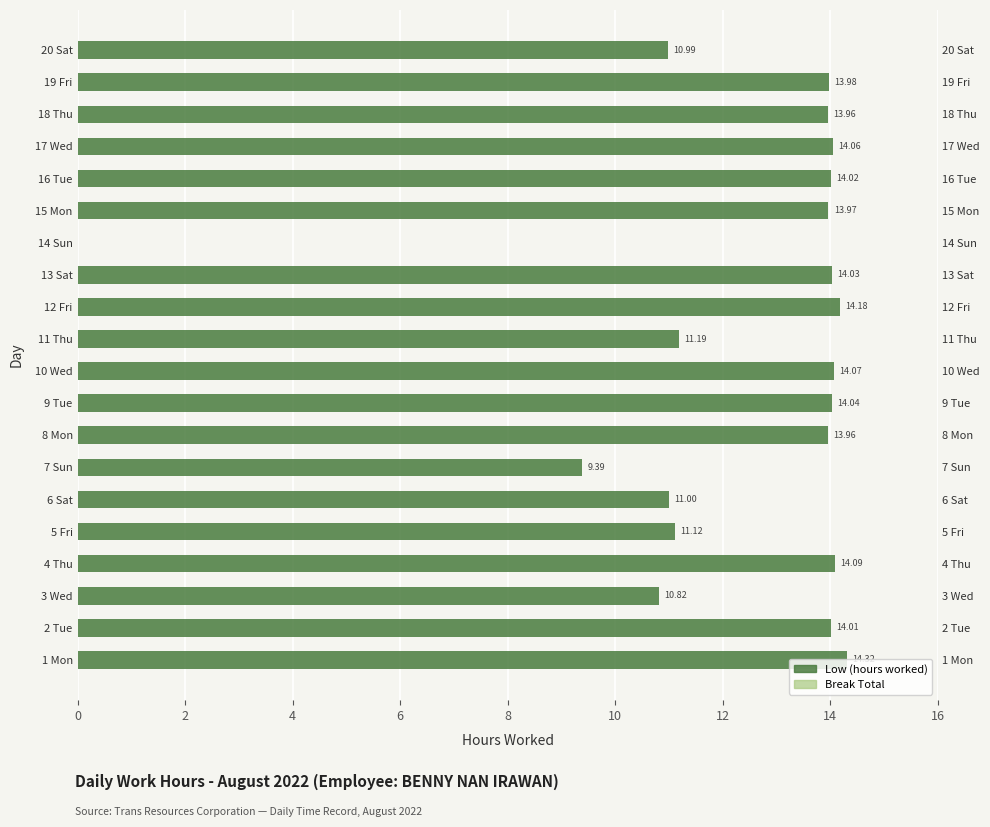

How many values in Low (hours) are above zero?

19